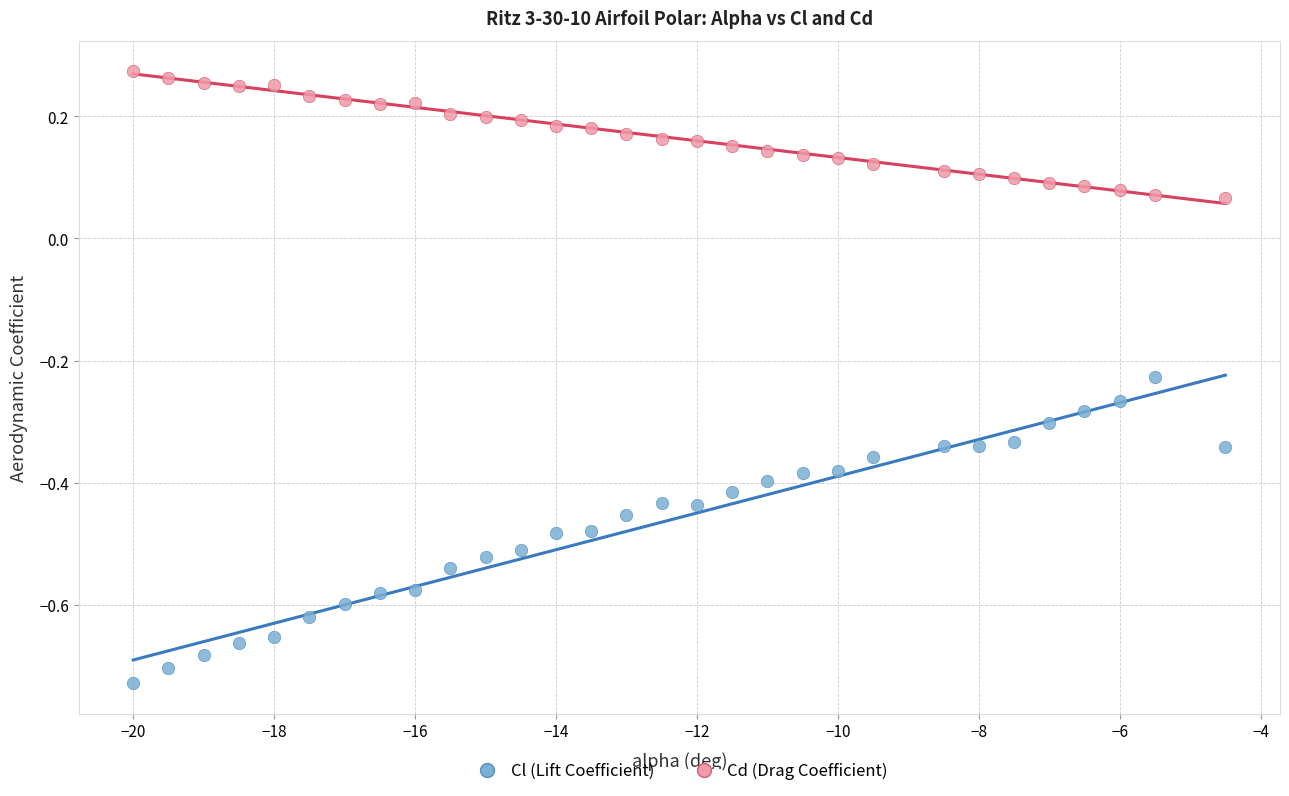

What is the X range (max minus min) for the scatter plot?

15.5